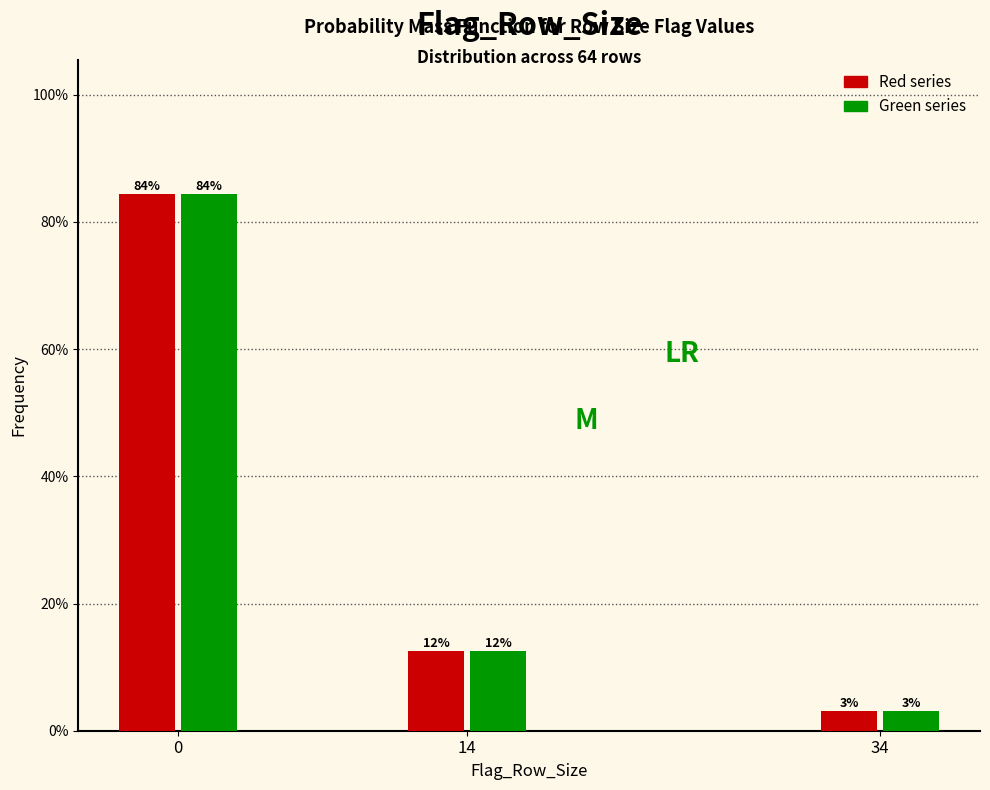

Does the chart contain stacked bars?

No